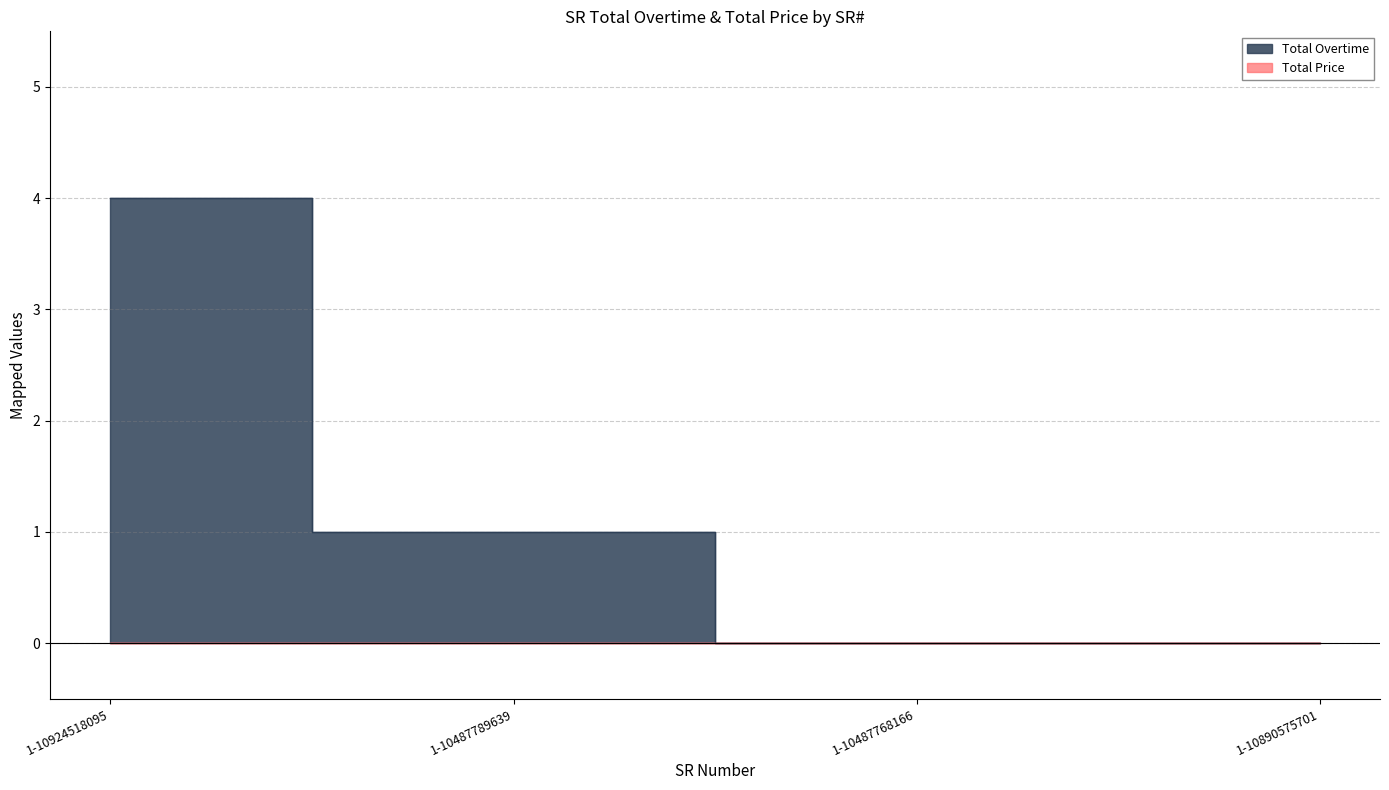

Rank the categories by value from lowest to highest.

1-10487768166, 1-10890575701, 1-10487789639, 1-10924518095